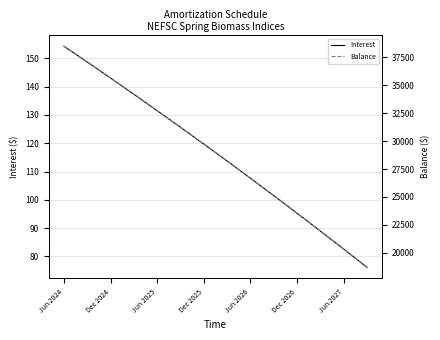

Is this an area chart (filled region under the line)?

No